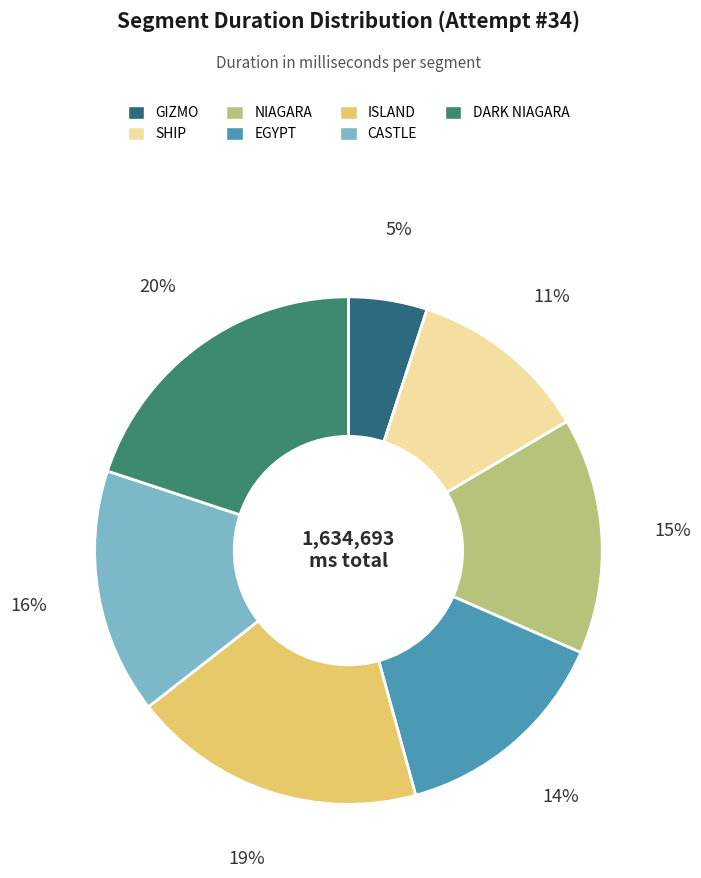

The EGYPT slice represents 22% of the pie. True or false?

False